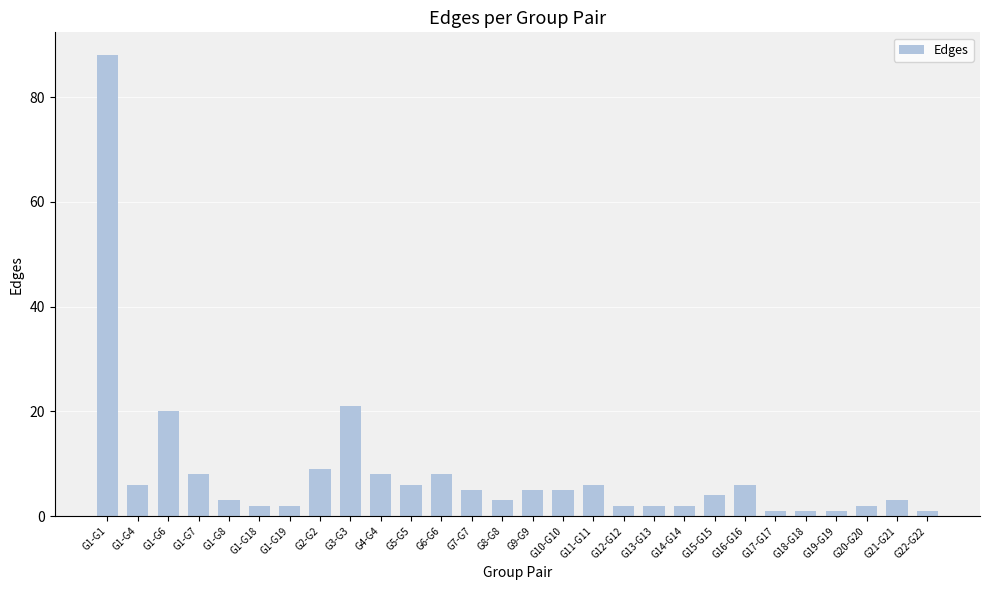

What is the label of the 14th bar from the right?

G9-G9